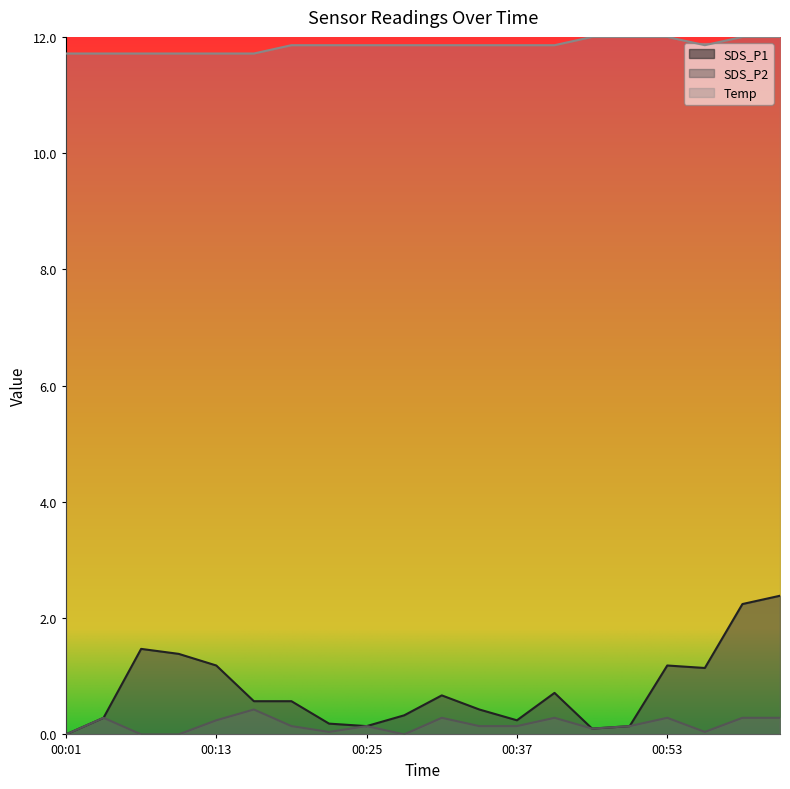

At which label does SDS_P1 reach its peak?

01:02